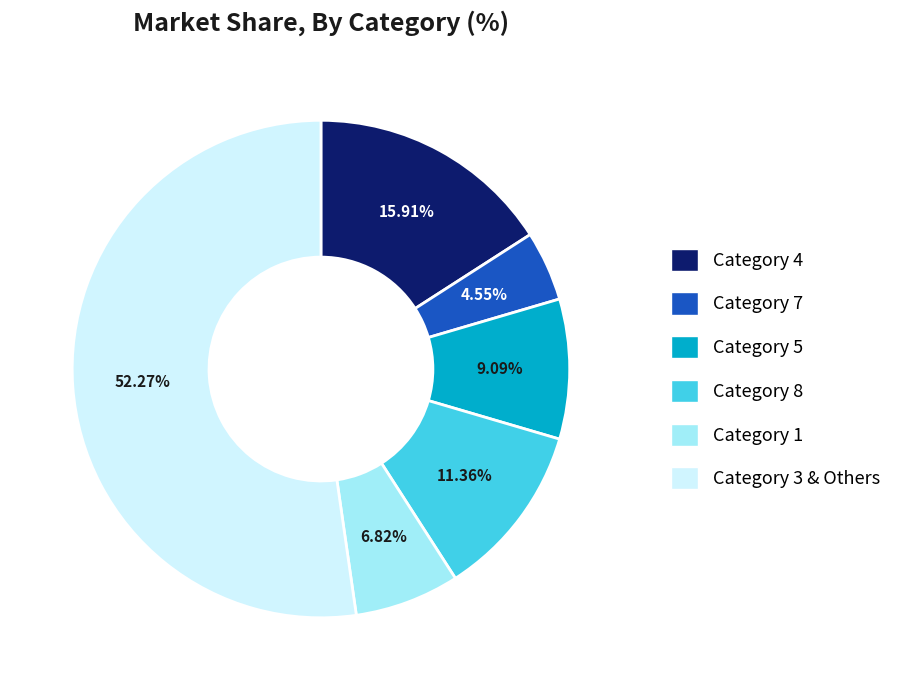

Does any single category account for the majority?

Yes